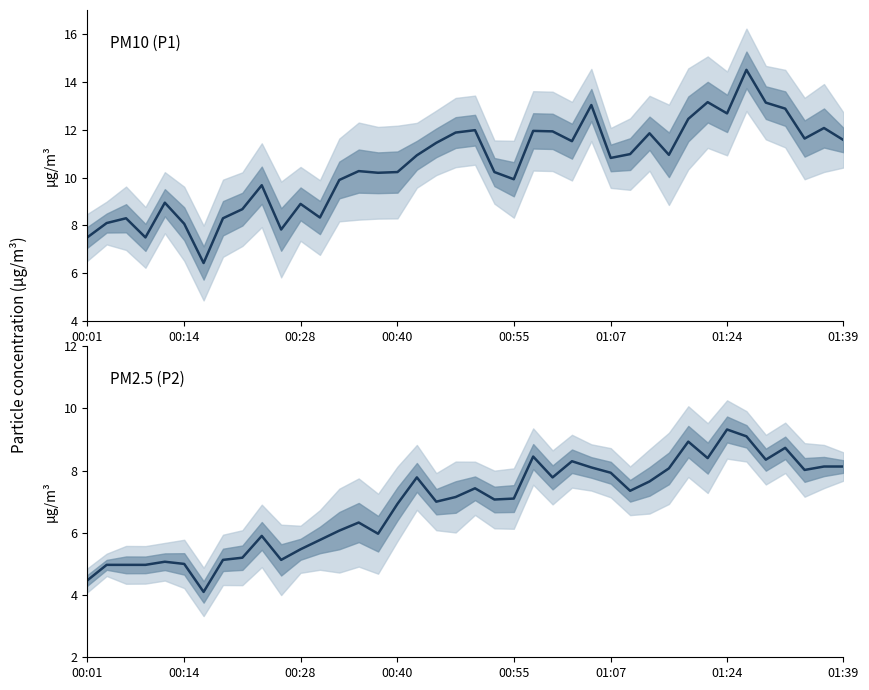

What is the difference between the highest and lowest values at 31?

3.5